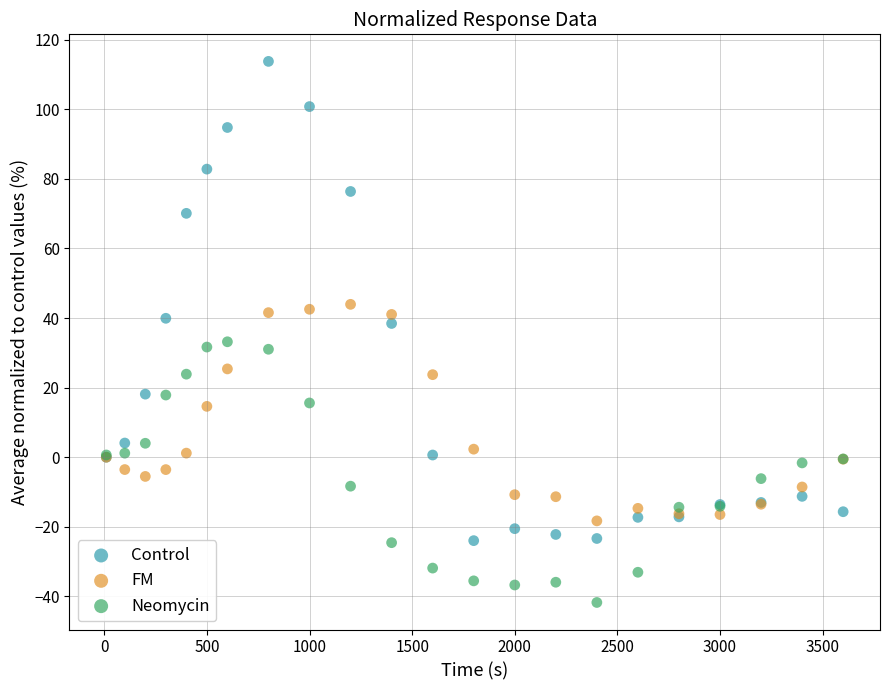

Which series reaches the minimum Y coordinate?

Neomycin